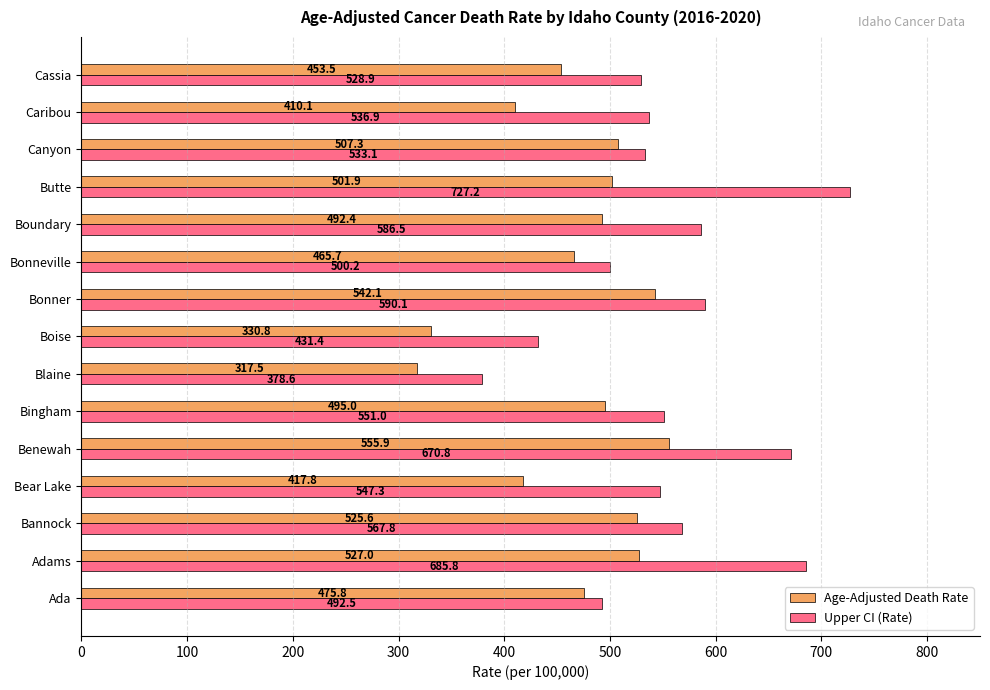

List the labels in order of Upper CI (Rate) value, largest first.

Butte, Adams, Benewah, Bonner, Boundary, Bannock, Bingham, Bear Lake, Caribou, Canyon, Cassia, Bonneville, Ada, Boise, Blaine